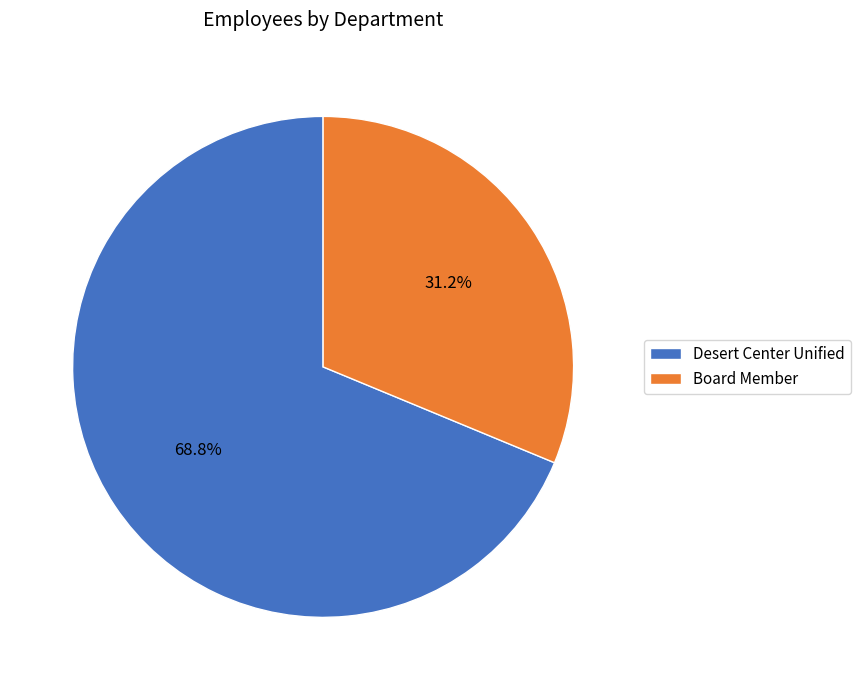

Count the number of slices in the pie.

2